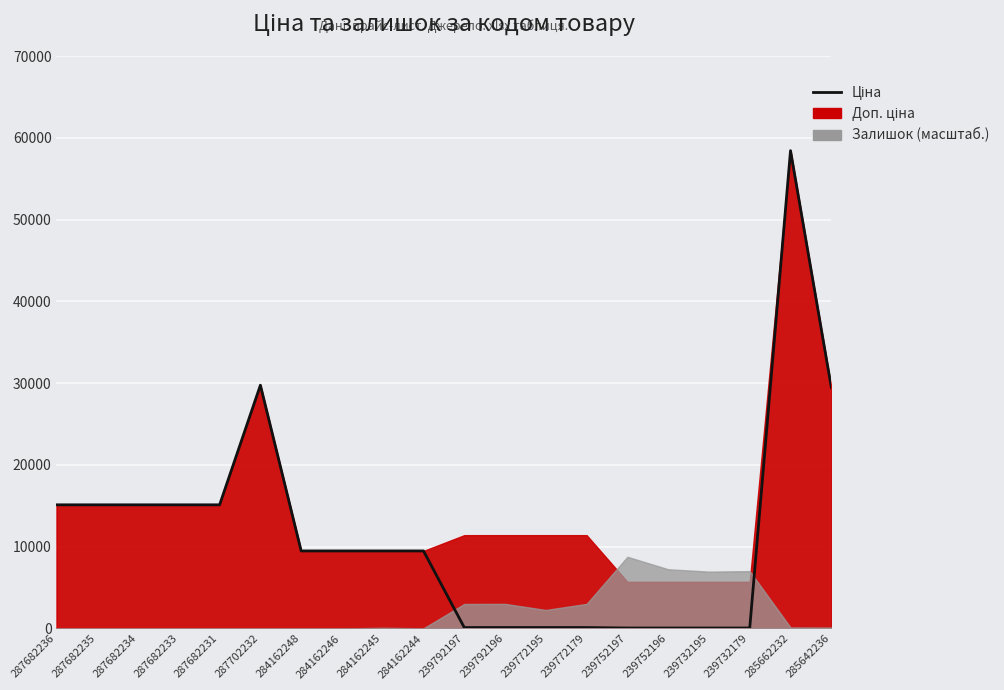

Rank the categories by value from highest to lowest.

285662232, 287702232, 285642236, 287682236, 287682235, 287682234, 287682233, 287682231, 284162248, 284162246, 284162245, 284162244, 239792197, 239792196, 239772195, 239772179, 239752197, 239752196, 239732195, 239732179